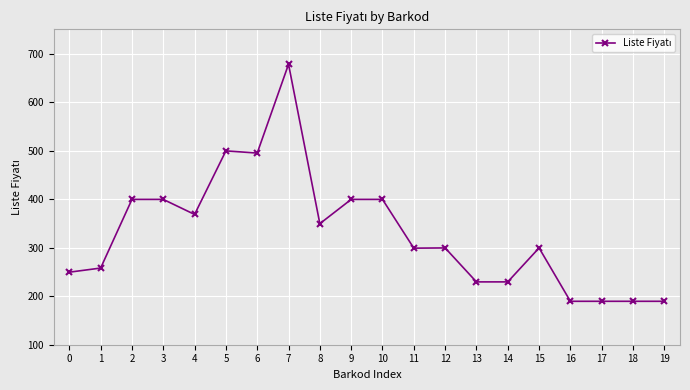

What is the change in value from 6 to 11?

-196.0